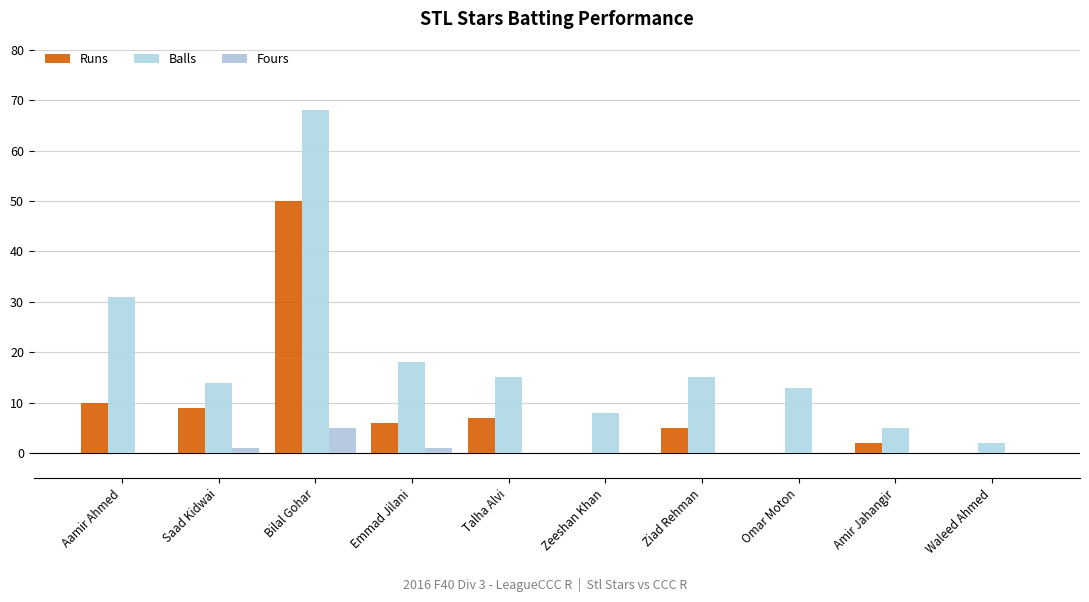

At which category does the chart reach its peak across all series?

Bilal Gohar